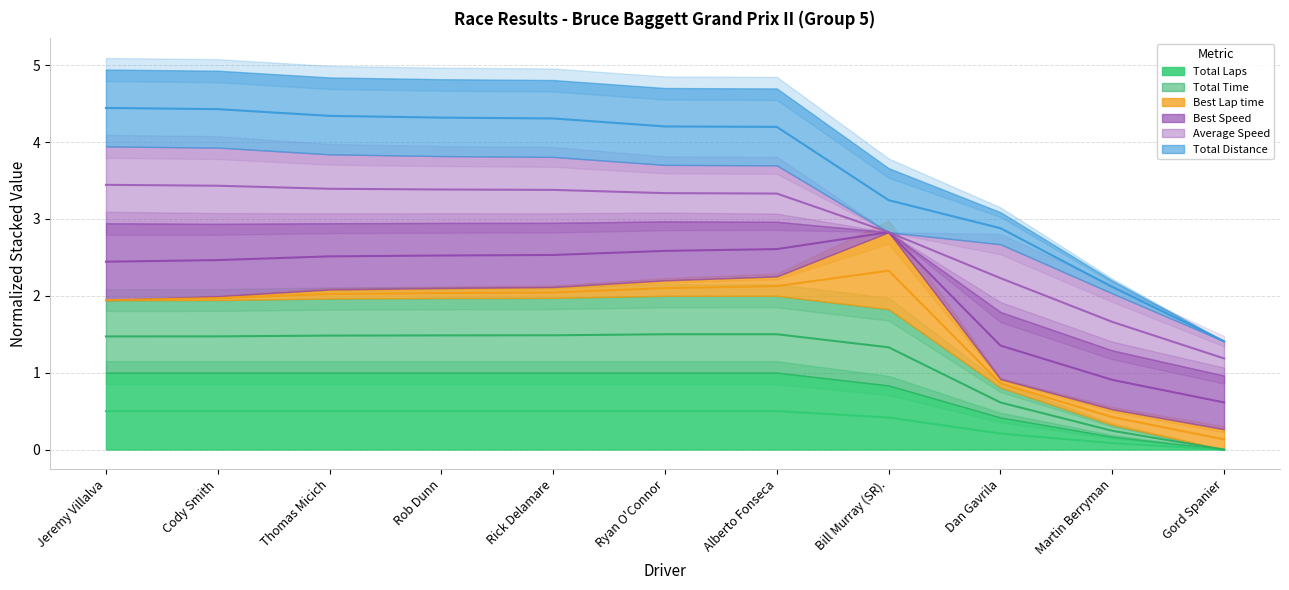

Which has a higher value, Ryan O'Connor or Dan Gavrila?

Ryan O'Connor